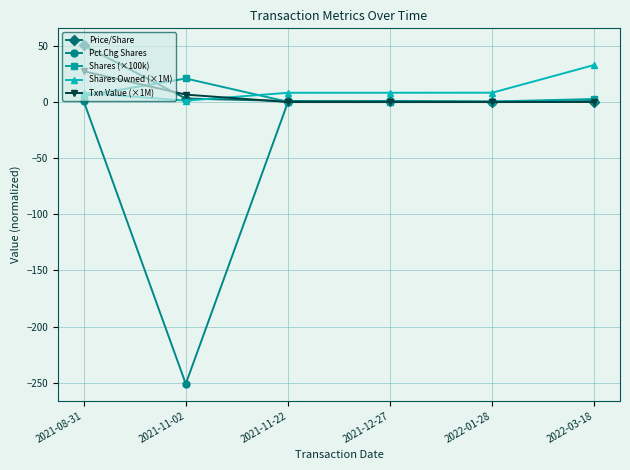

Where is the first local maximum for Shares (×100k)?

2021-11-02